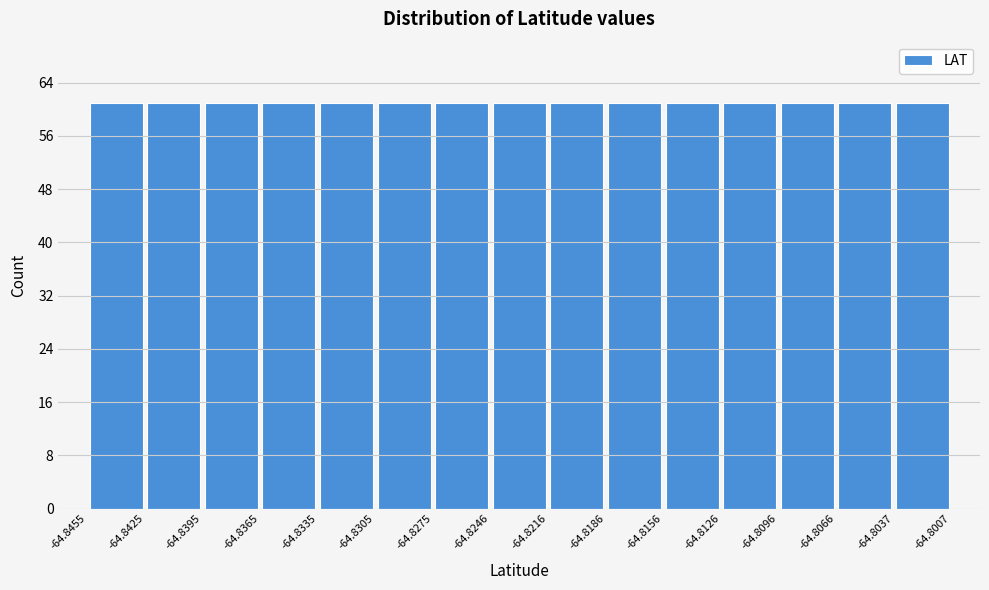

Reading left to right, list every bar in this chart as the range it spans on the x-axis followed by its height. The values are not printed on the chart, so give them approximately, as read against the axis.

-64.8455 to -64.8425: 61
-64.8425 to -64.8395: 61
-64.8395 to -64.8365: 61
-64.8365 to -64.8335: 61
-64.8335 to -64.8305: 61
-64.8305 to -64.8275: 61
-64.8275 to -64.8246: 61
-64.8246 to -64.8216: 61
-64.8216 to -64.8186: 61
-64.8186 to -64.8156: 61
-64.8156 to -64.8126: 61
-64.8126 to -64.8096: 61
-64.8096 to -64.8066: 61
-64.8066 to -64.8037: 61
-64.8037 to -64.8007: 61